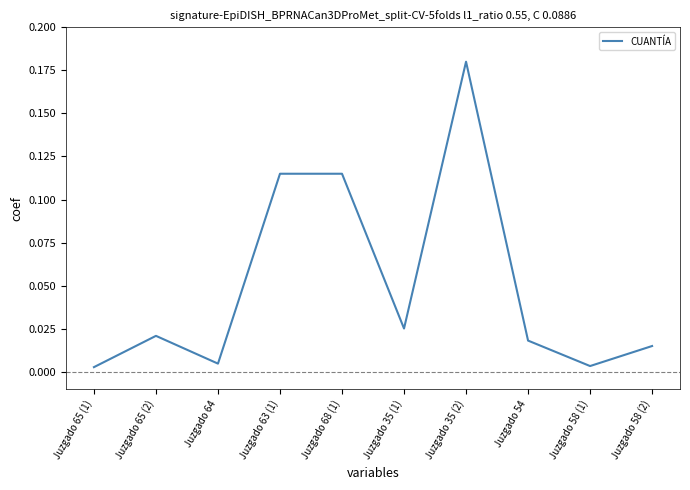

At which category does the chart reach its peak across all series?

Juzgado 35 (2)